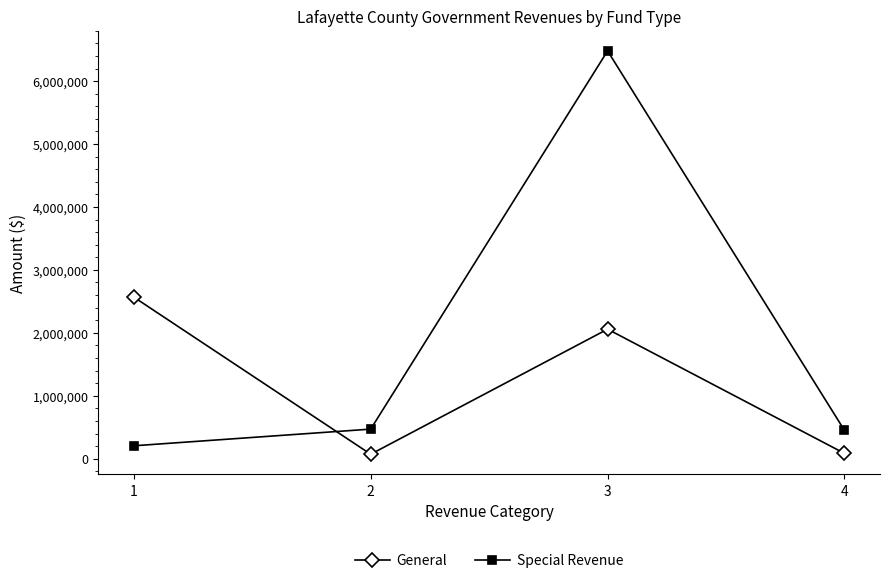

Which label corresponds to the largest value in the chart?

3